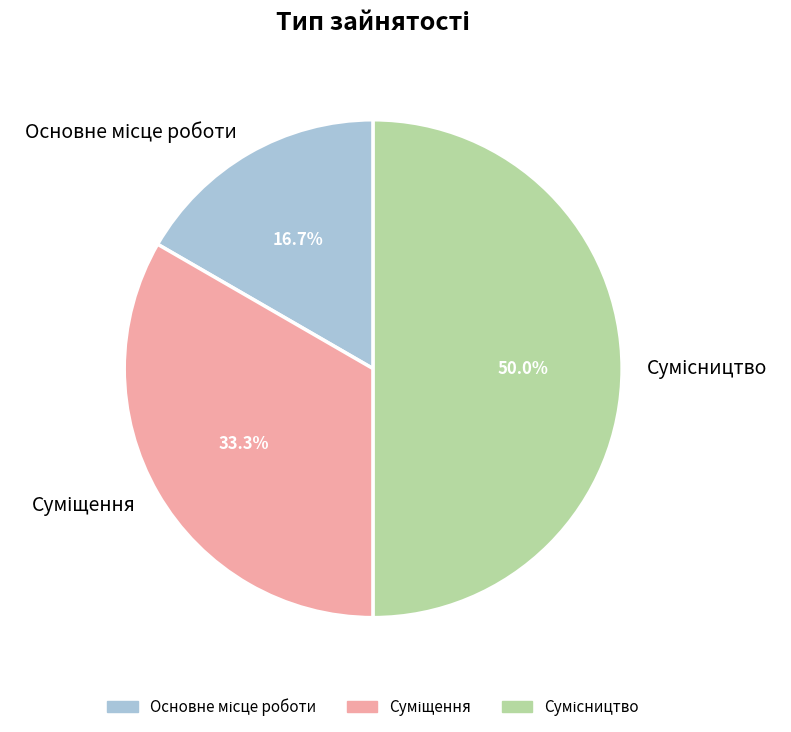

Is there any slice that represents more than half of the pie?

No